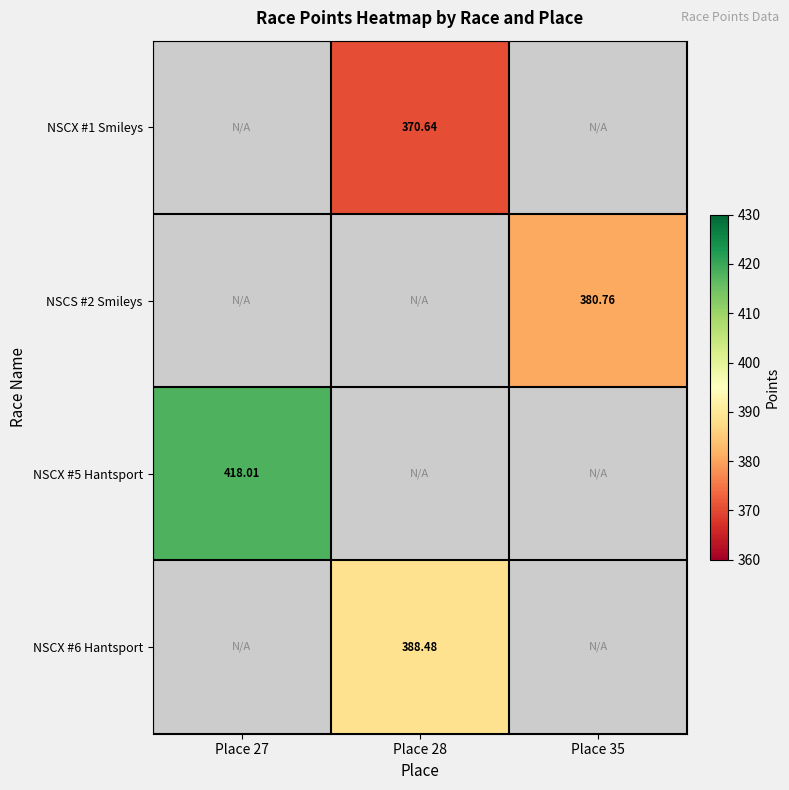

Where is NSCX #5 Hantsport nearest to the value 418?

Place 27